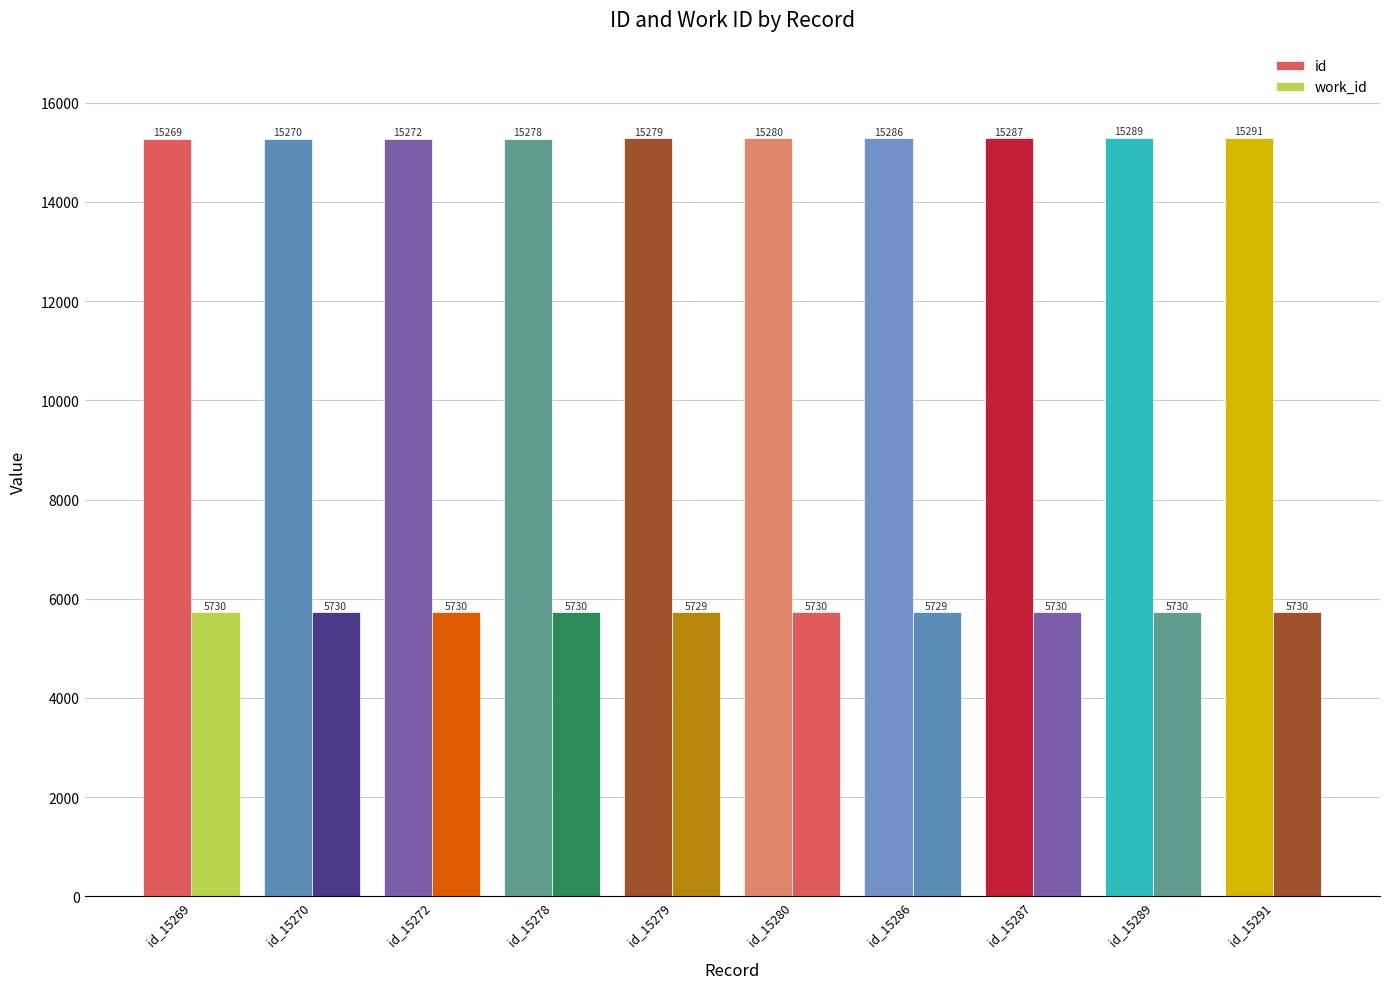

Which series has the widest spread of values?

id